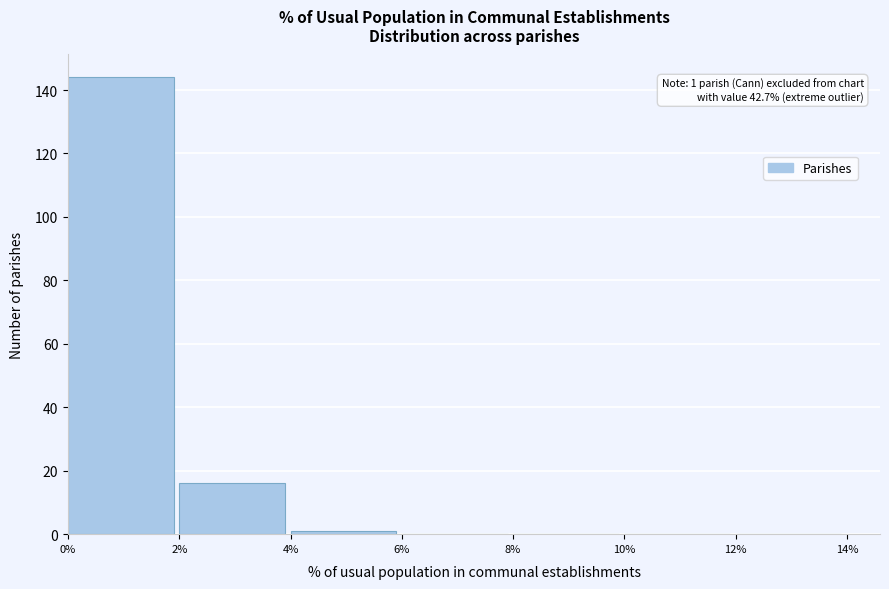

Over which range of the x-axis is the bar tallest?

0% to 2%